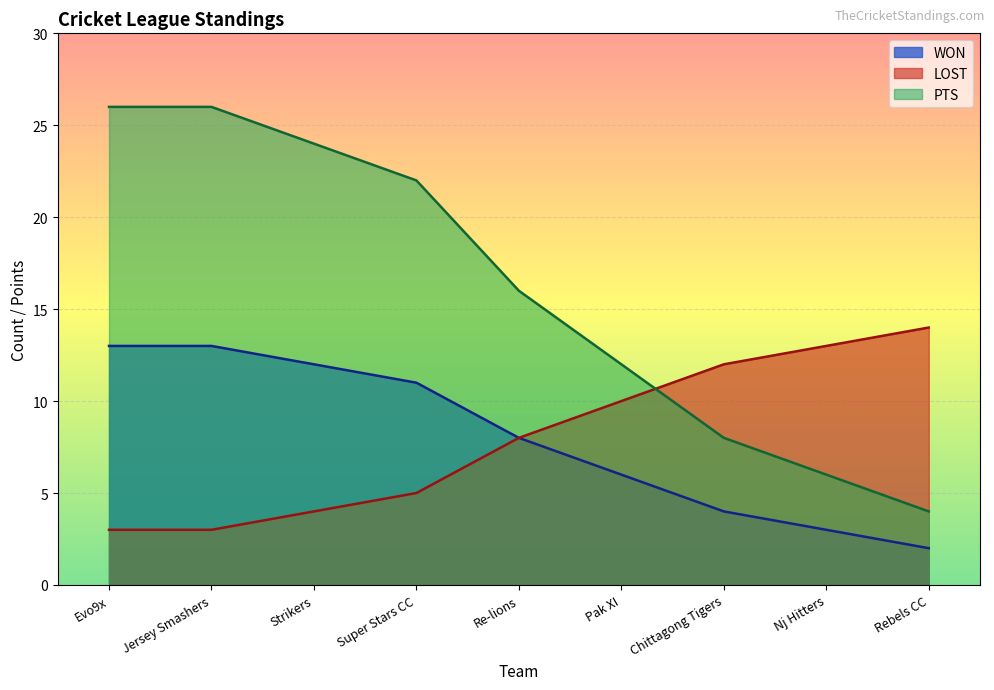

True or false: WON and PTS cross at least once.

False